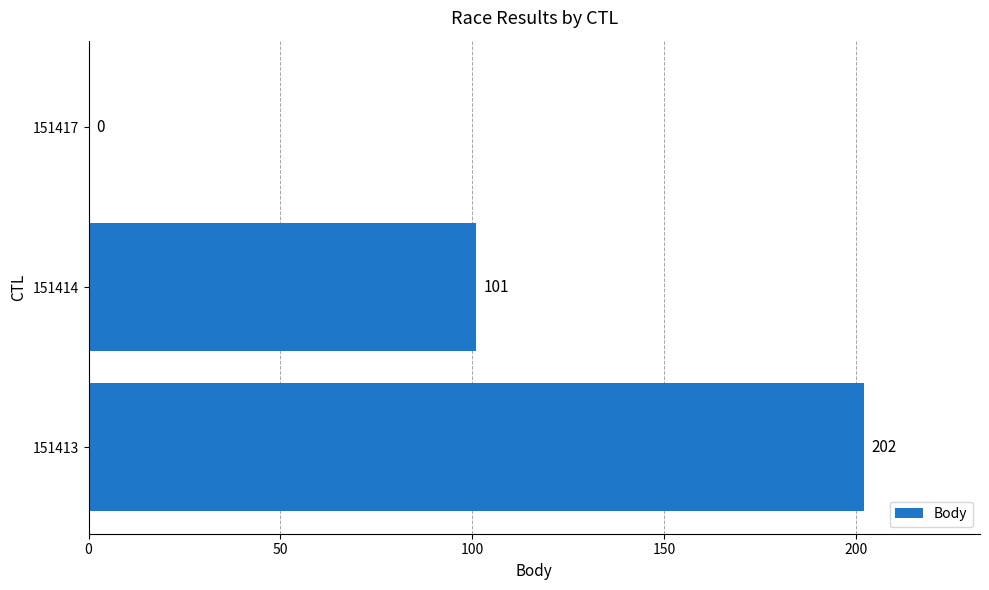

Reading top to bottom, what are all the values shown in this chart?

151417=0	151414=101	151413=202